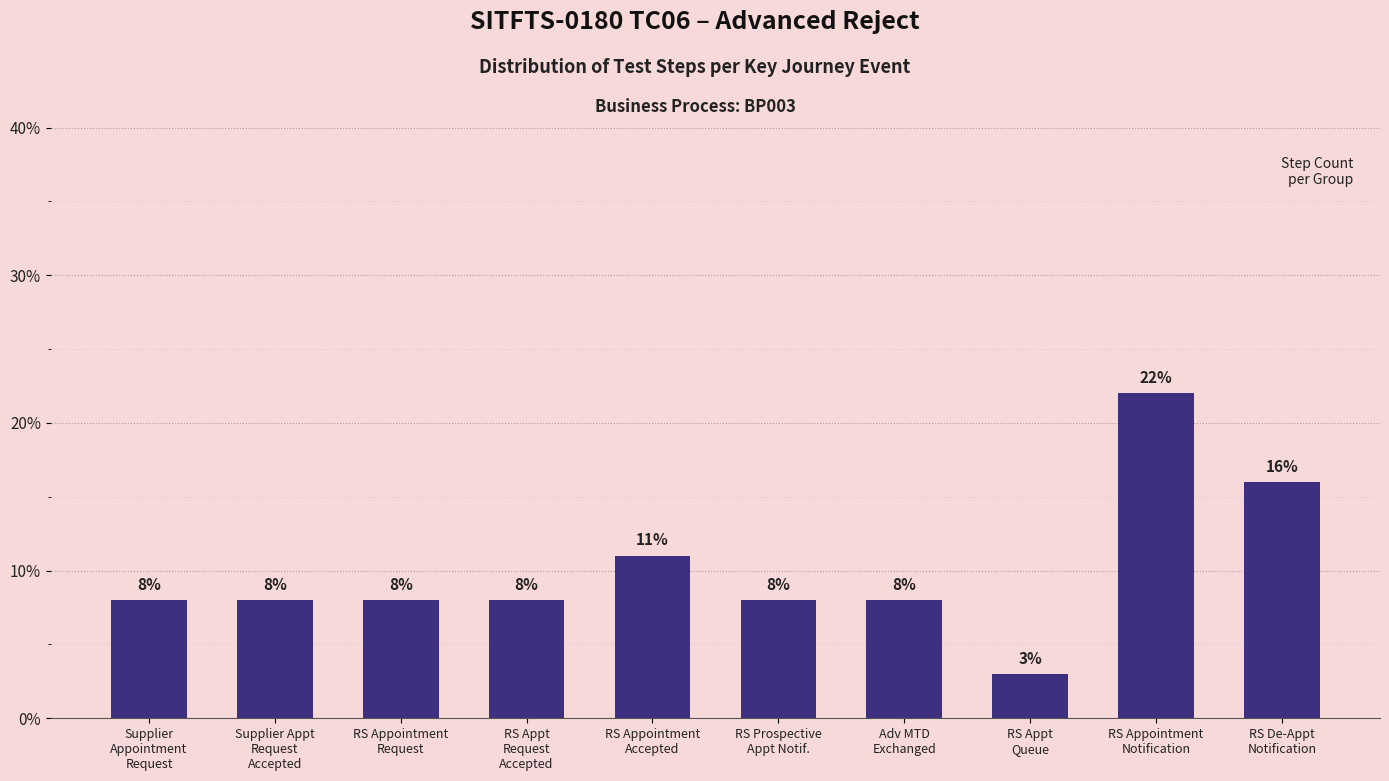

What is the sum of all values?

100